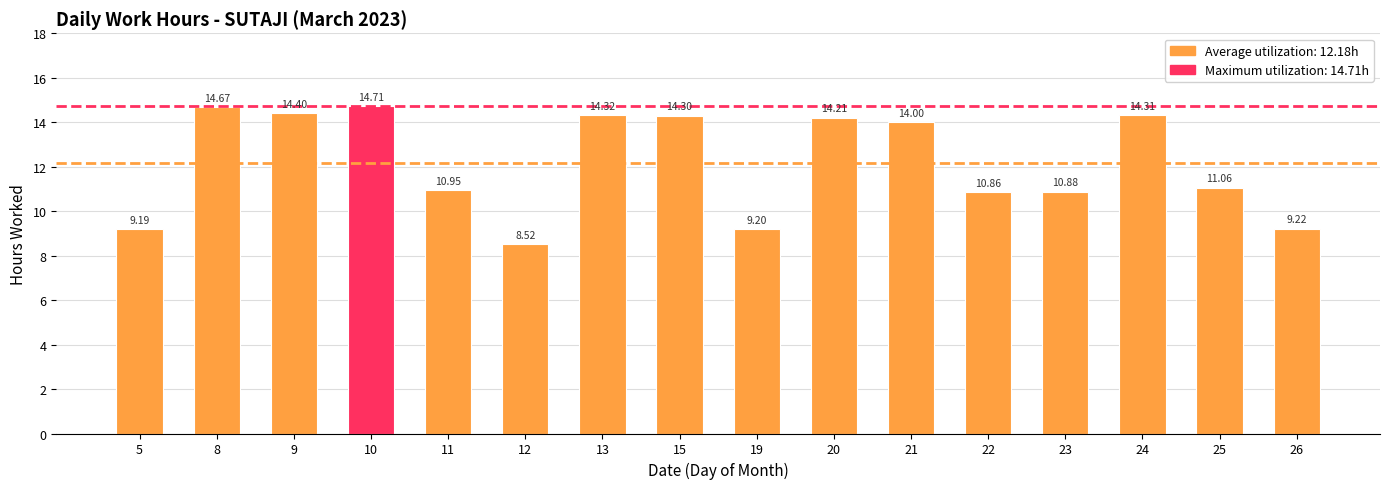

How many values are below 14?

8